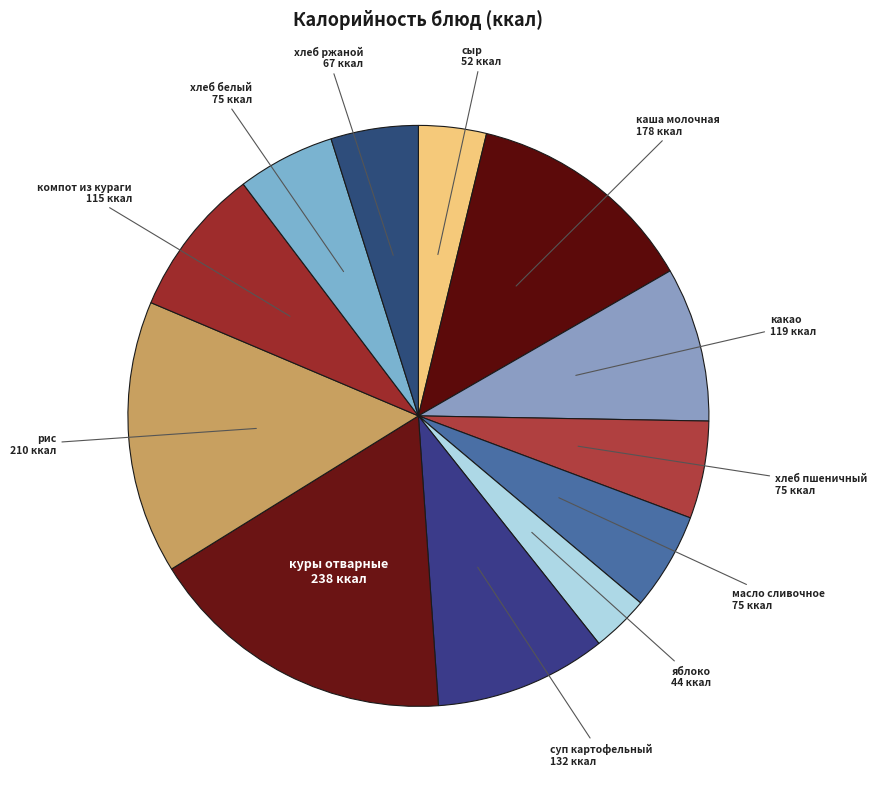

How many segments does this pie chart have?

12